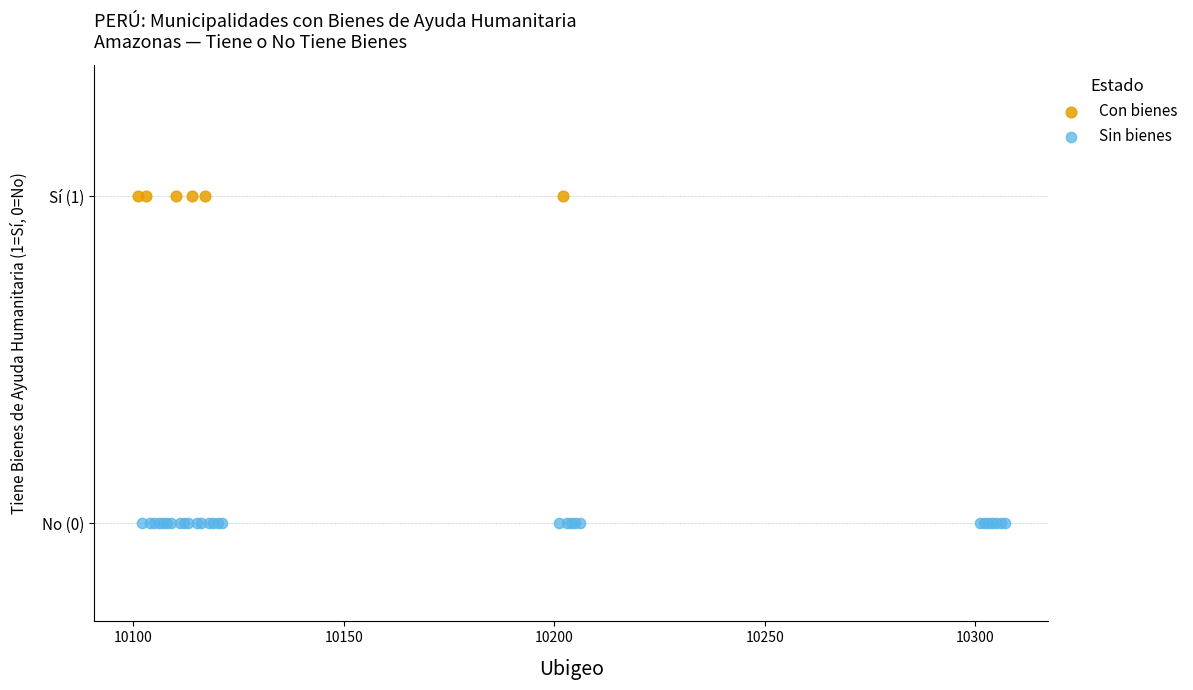

What are all the series names shown in the legend?

Con bienes, Sin bienes